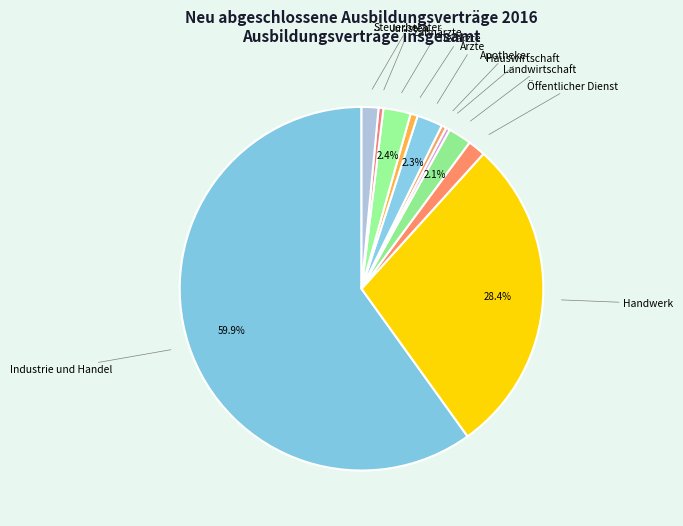

Is there any slice that represents more than half of the pie?

Yes